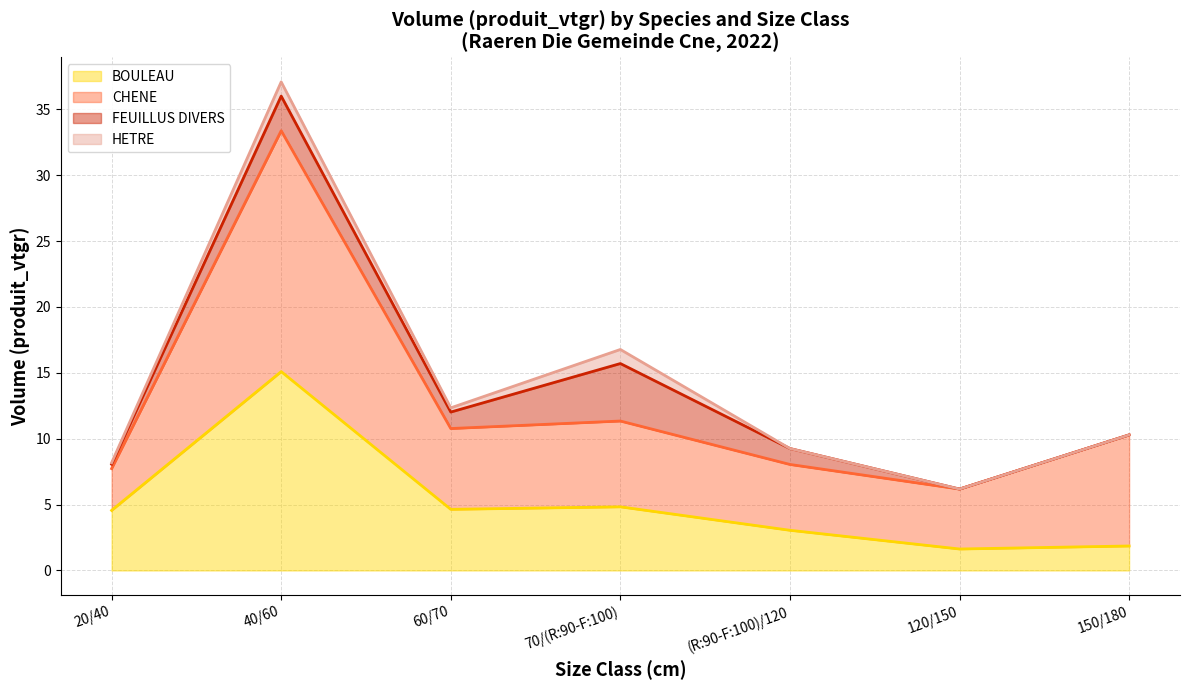

What is the average value of the FEUILLUS DIVERS (line) series?

13.9